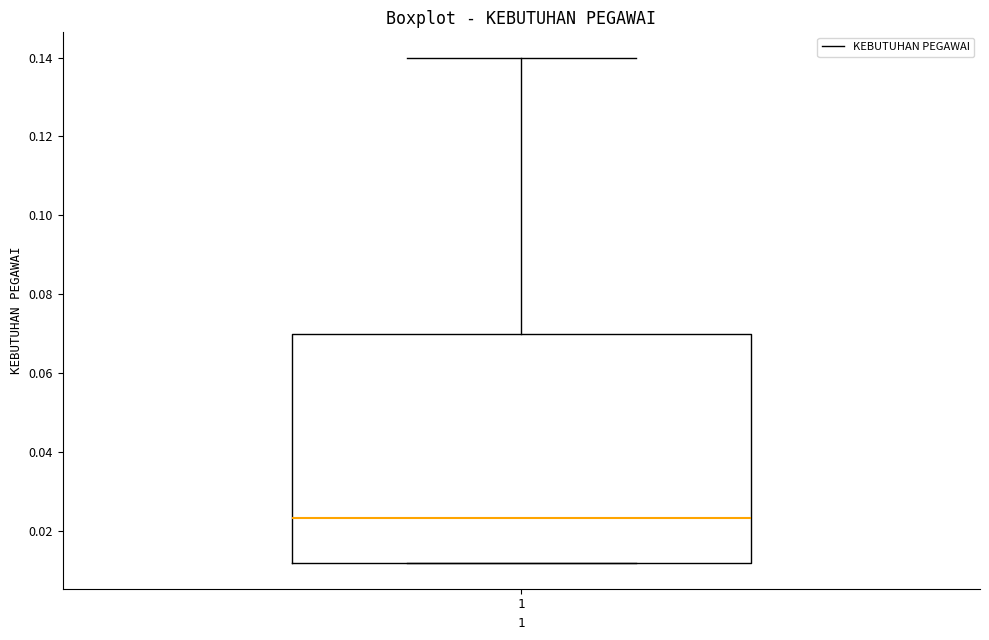

Where does the upper whisker of the box at x = 1 end on the y-axis? The values are not printed on the chart, so give them approximately, as read against the axis.

0.140